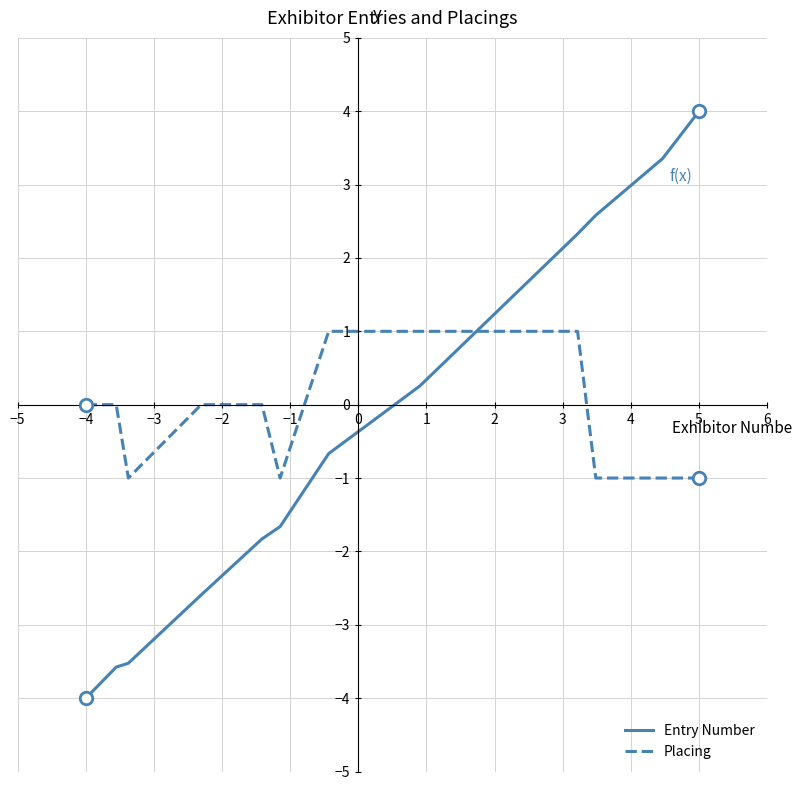

Does the chart have visible grid lines?

Yes